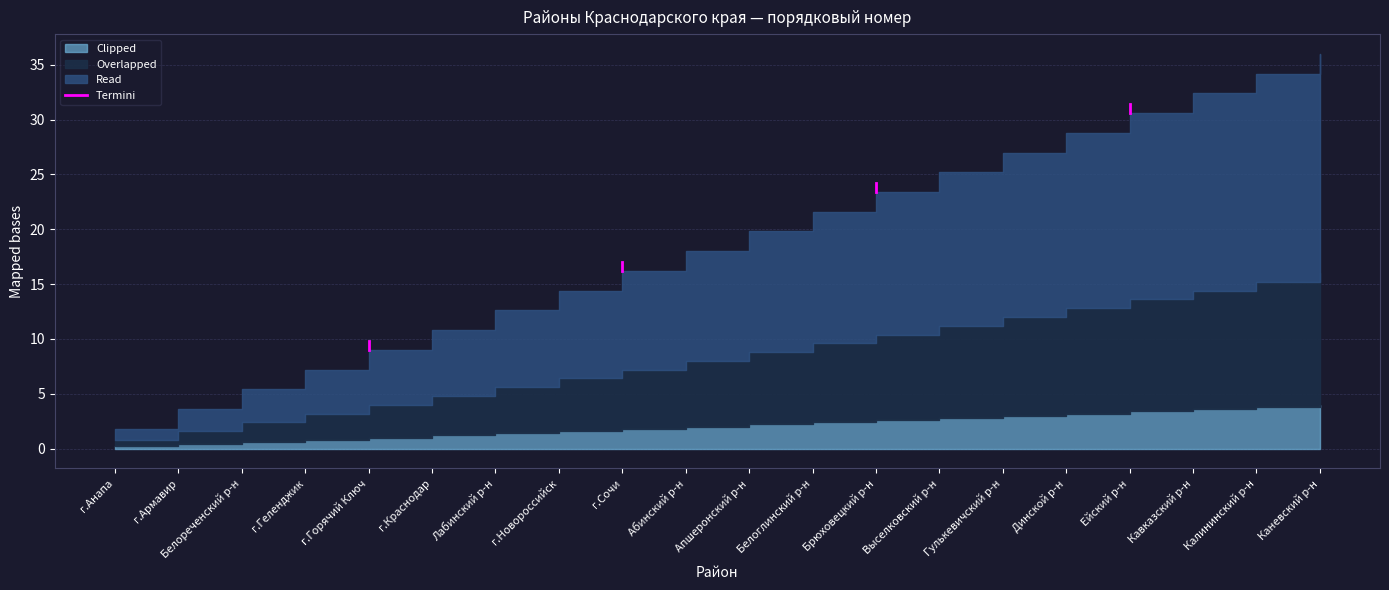

Which has a higher value, г.Горячий Ключ or г.Горячий Ключ?

г.Горячий Ключ